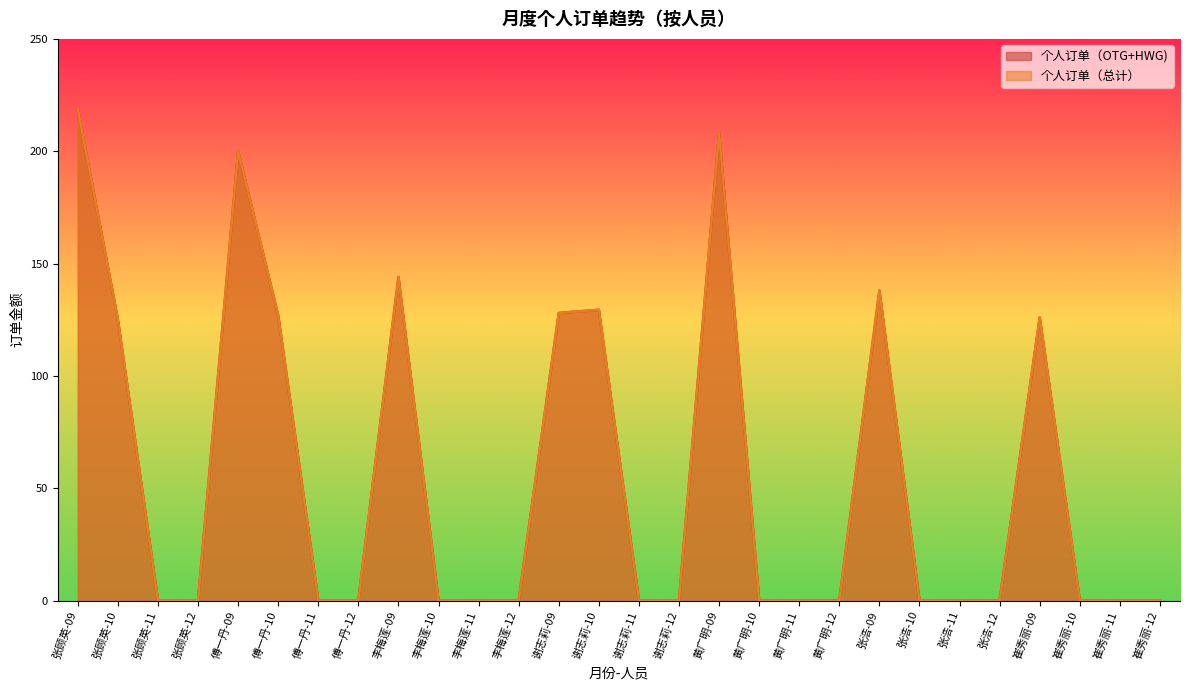

What are all the series names shown in the legend?

个人订单（OTG+HWG), 个人订单（总计）